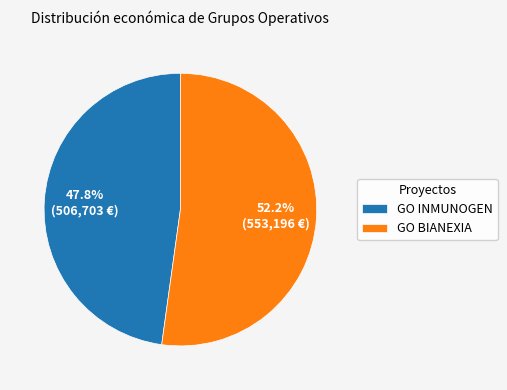

What portion of the pie excludes GO BIANEXIA?

47.8%